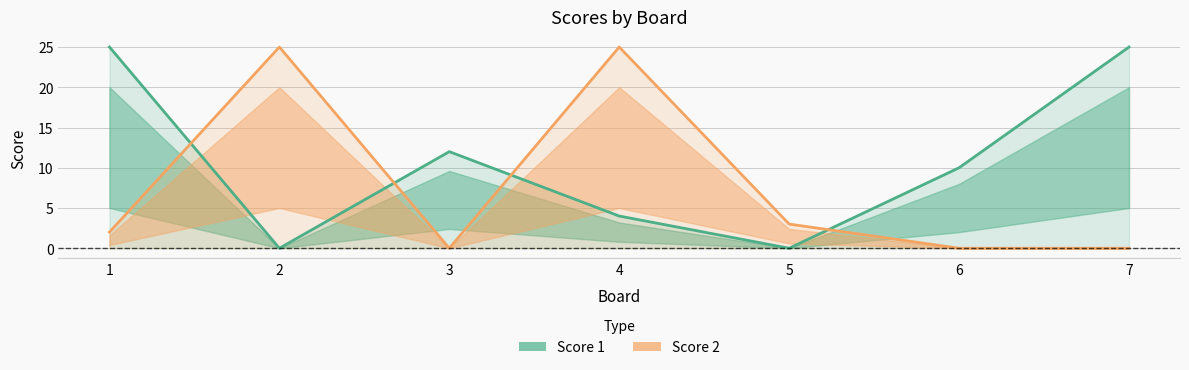

How many lines are shown in the chart?

2